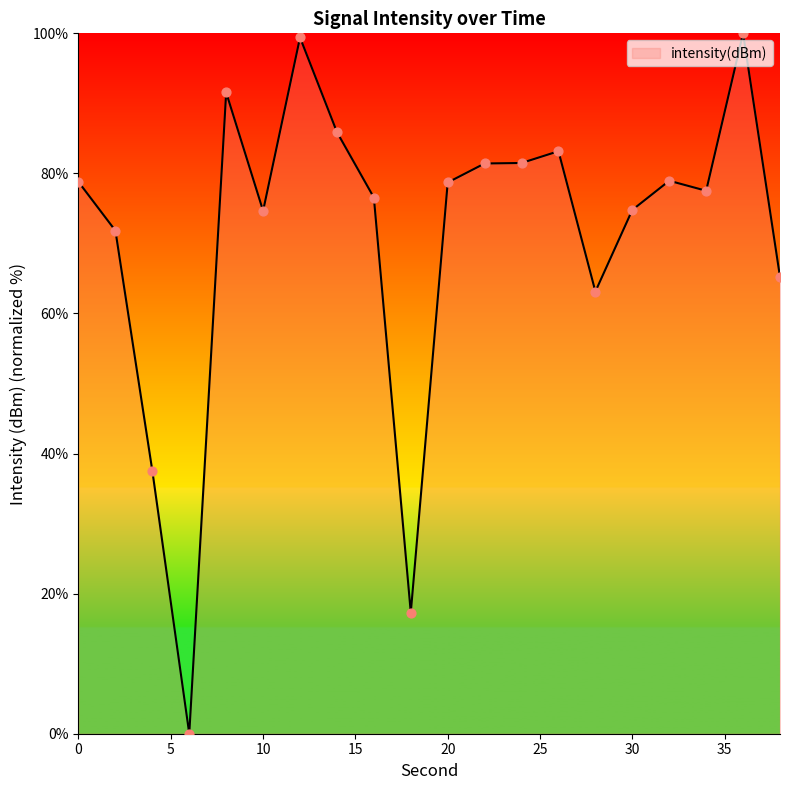

What is the greatest value displayed?

100.0